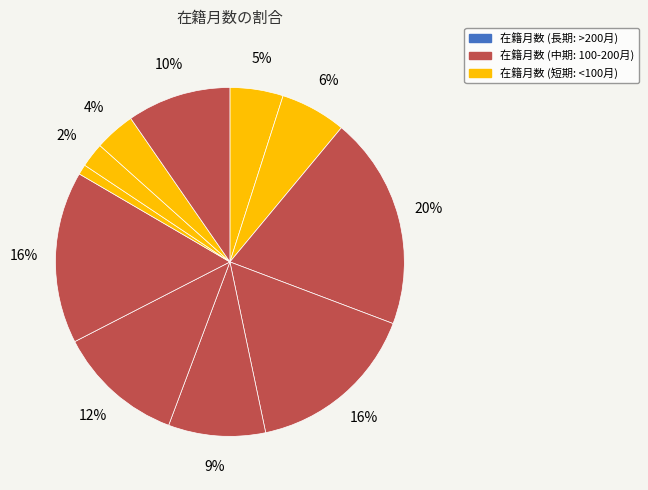

How many segments does this pie chart have?

11